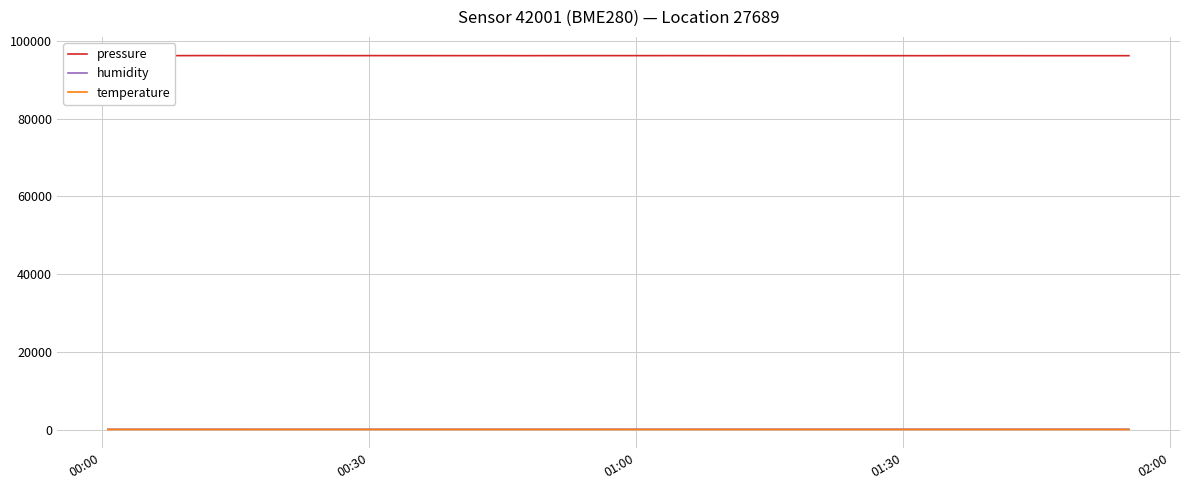

Which series has the largest total across all categories?

pressure